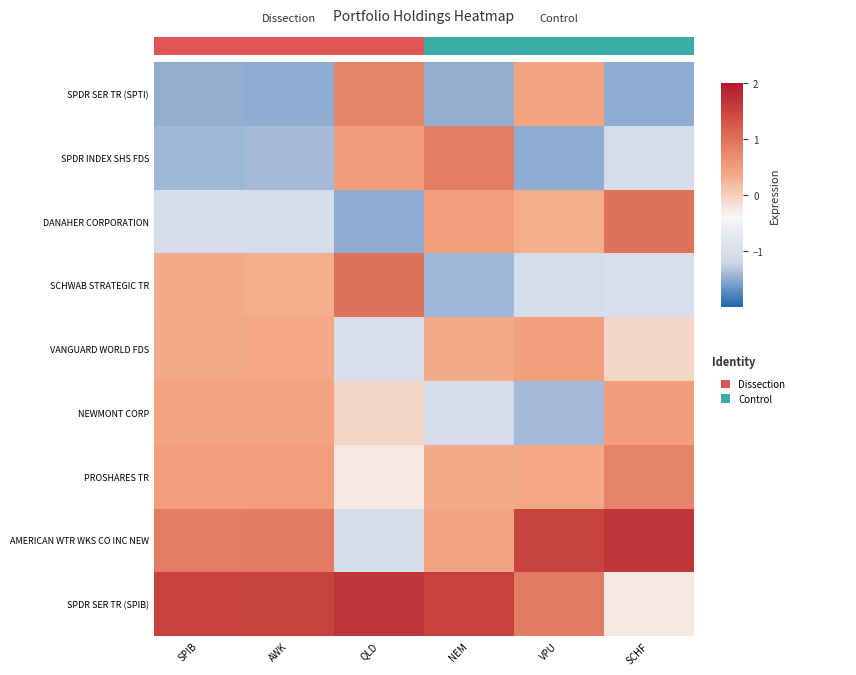

At how many categories does at least one series exceed 1?

6